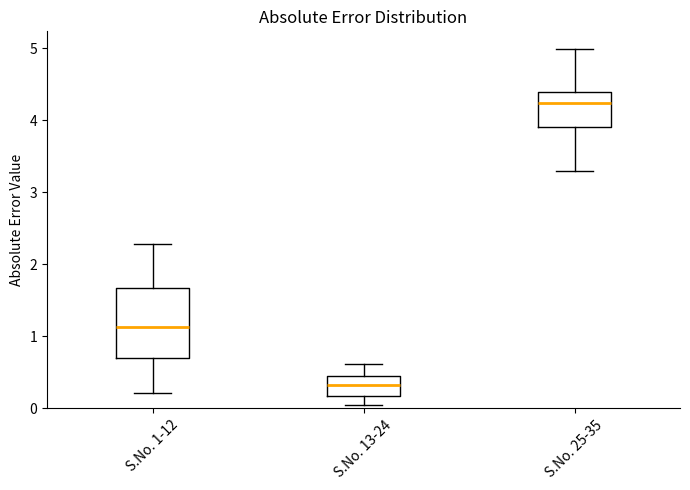

Comparing the boxes themselves (not the whiskers), which one is the tallest?

S.No. 1-12